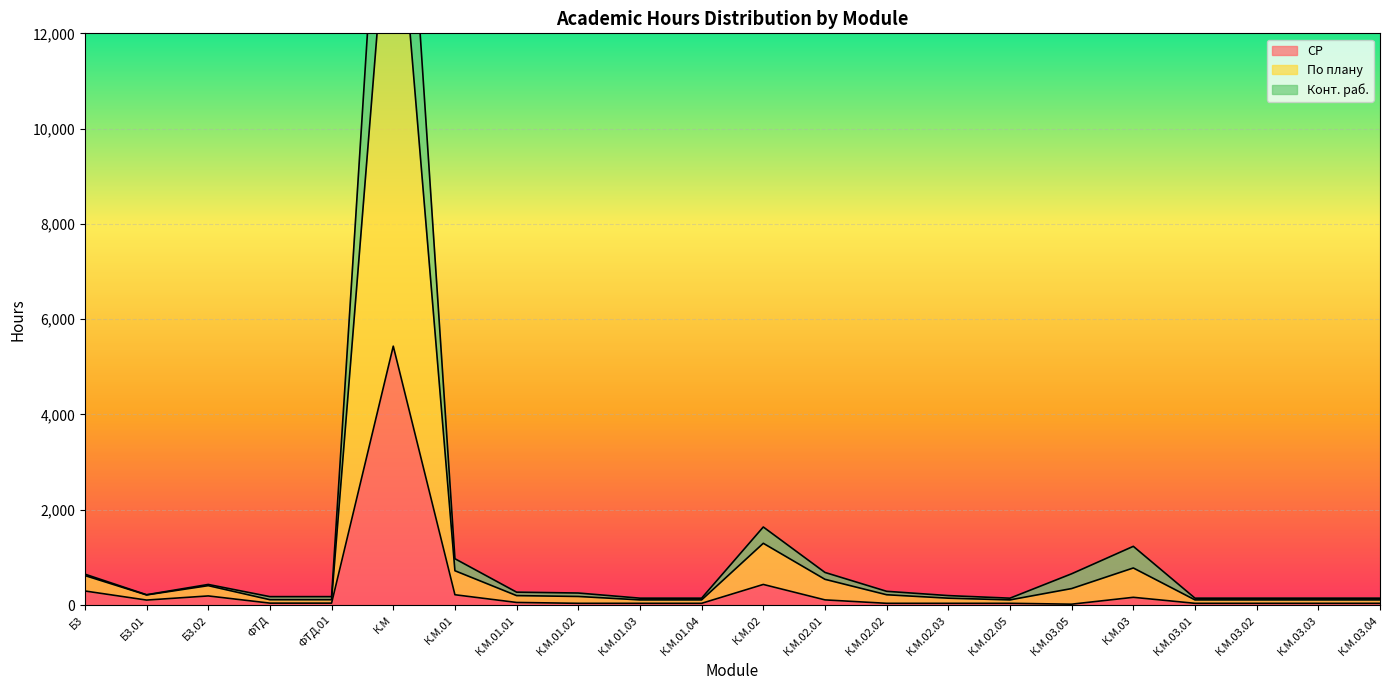

True or false: СР has a value of 5433.6 at К.М.

True